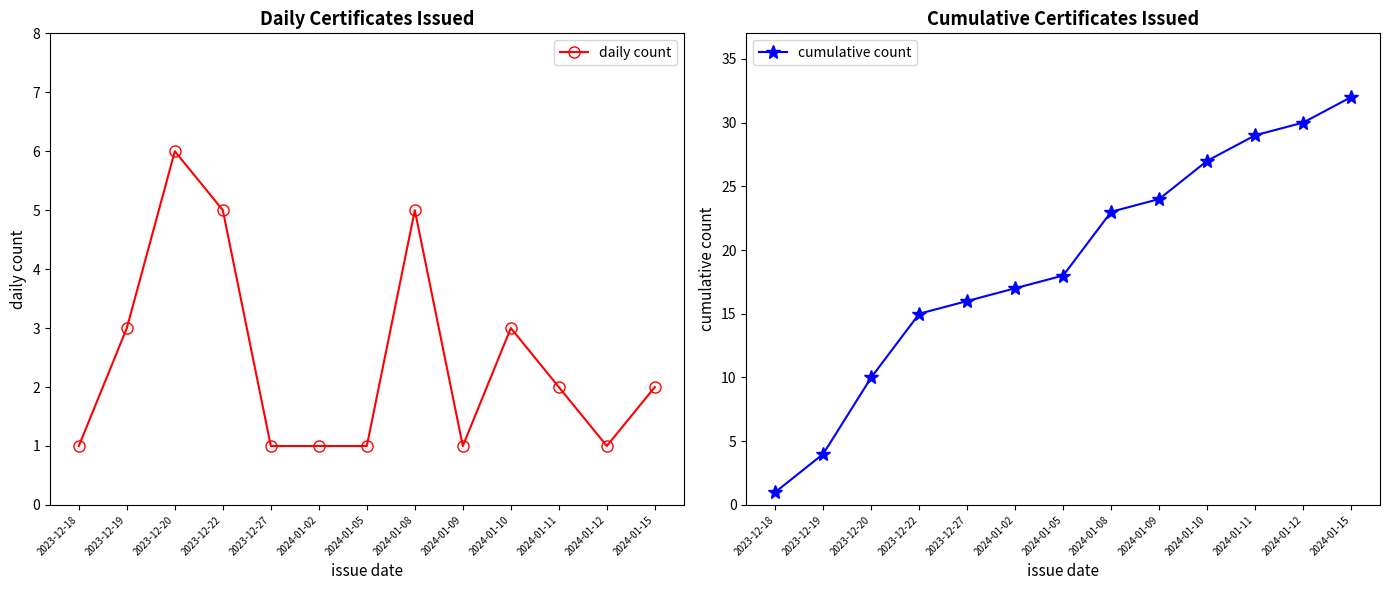

What is the label of the 3rd point from the right?

2024-01-11